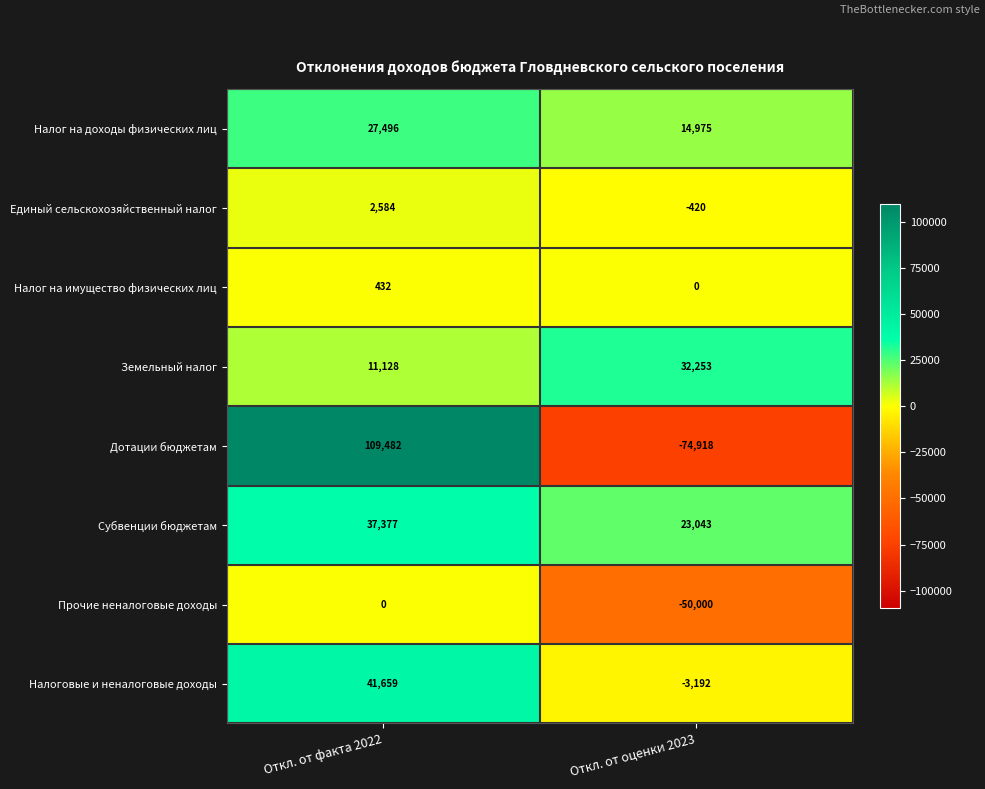

What value does the Налог на доходы физических лиц series have at Откл. от факта 2022?

27496